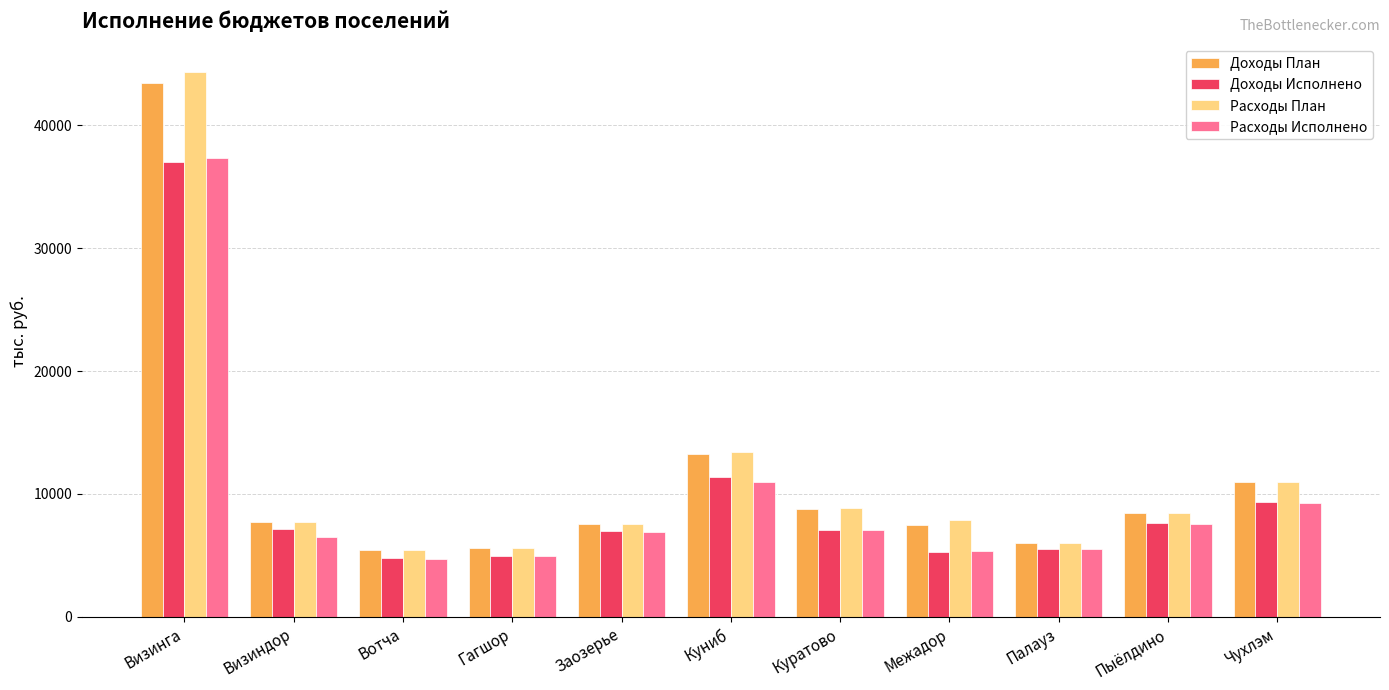

Where is Расходы План nearest to the value 24891?

Куниб